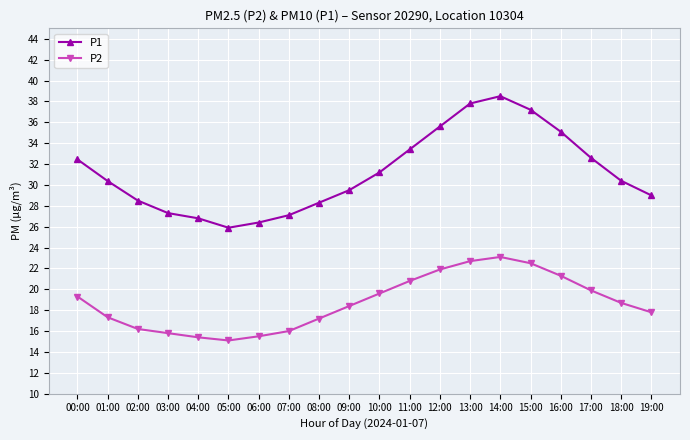

True or false: P1 and P2 cross at least once.

False